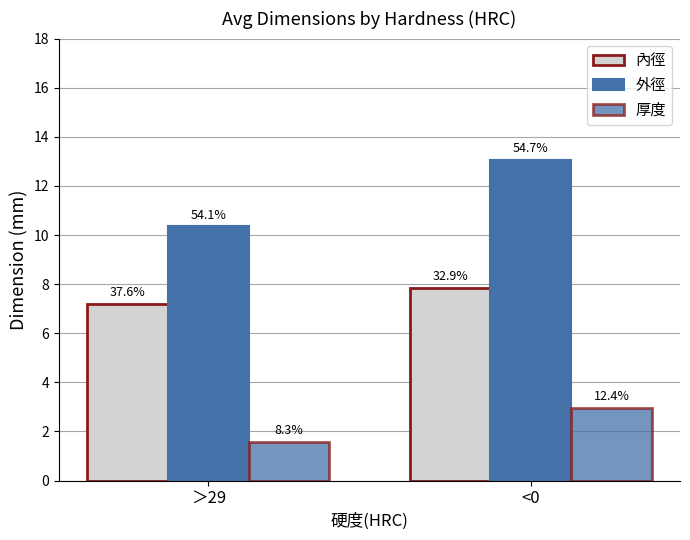

Rank the series by their maximum value, from lowest to highest.

厚度, 內徑, 外徑